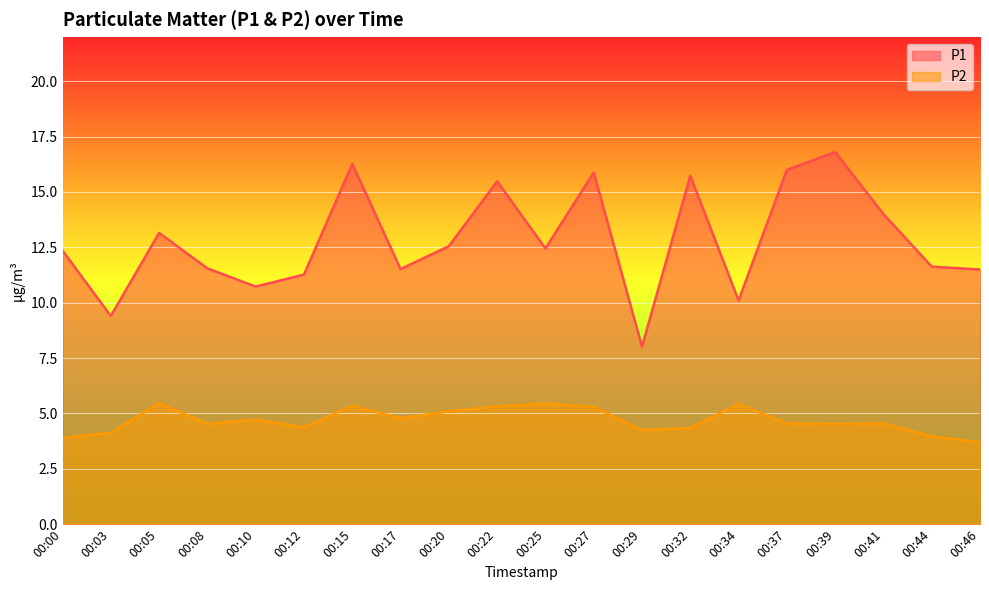

At which category does P1 reach its first local valley?

00:03